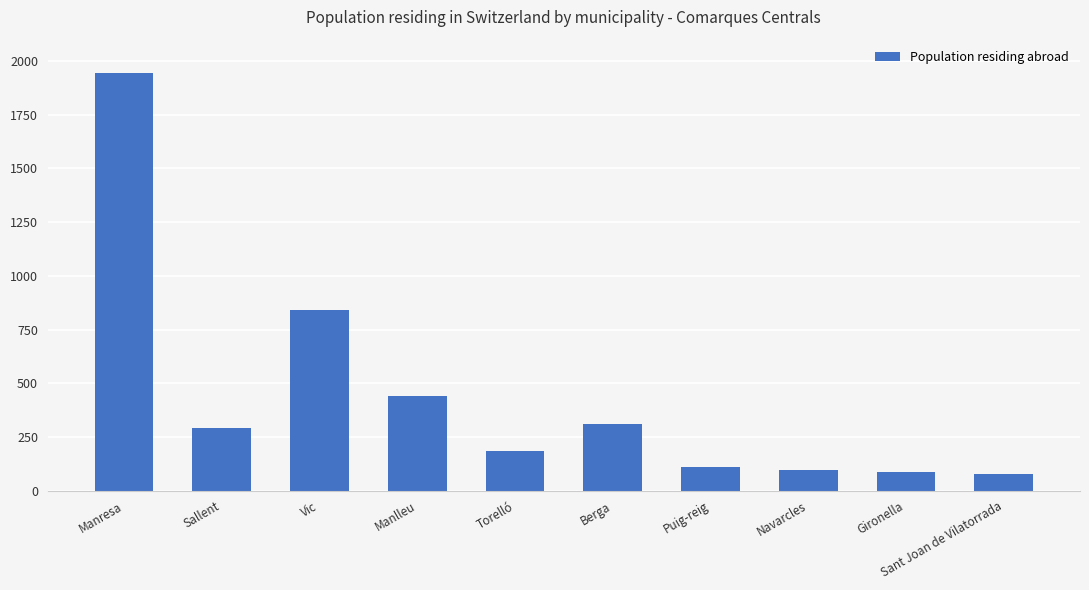

At which category does the chart reach its peak across all series?

Manresa